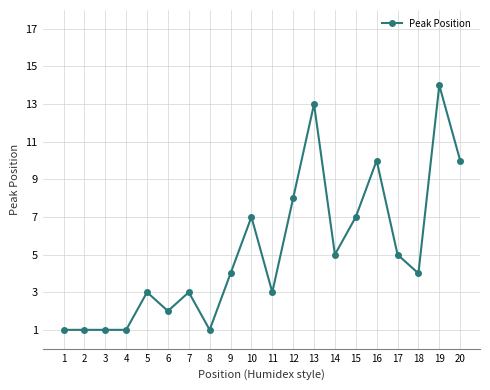

Which has a higher value, 16 or 8?

16